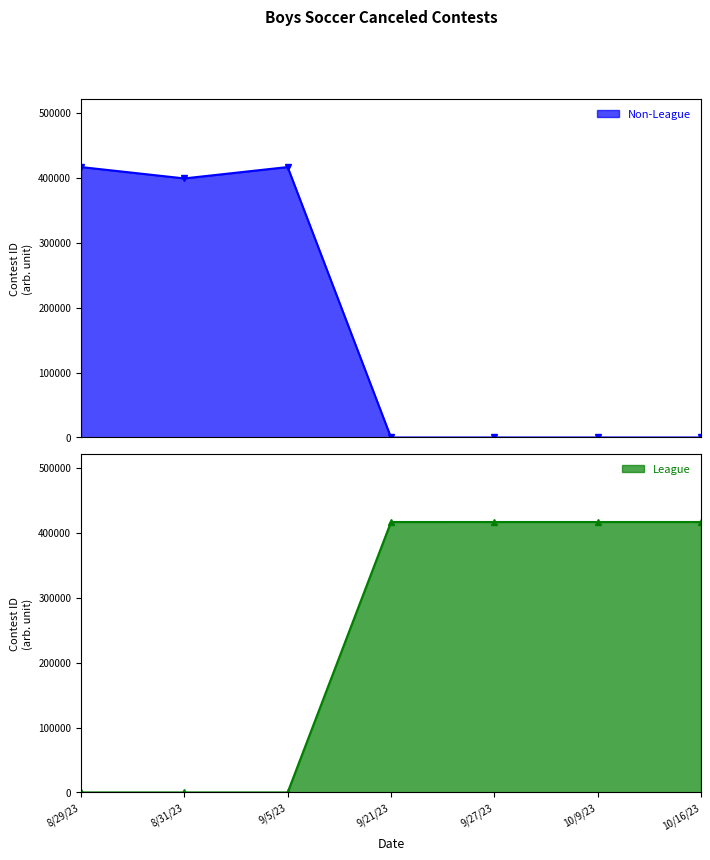

How many lines are shown in the chart?

2